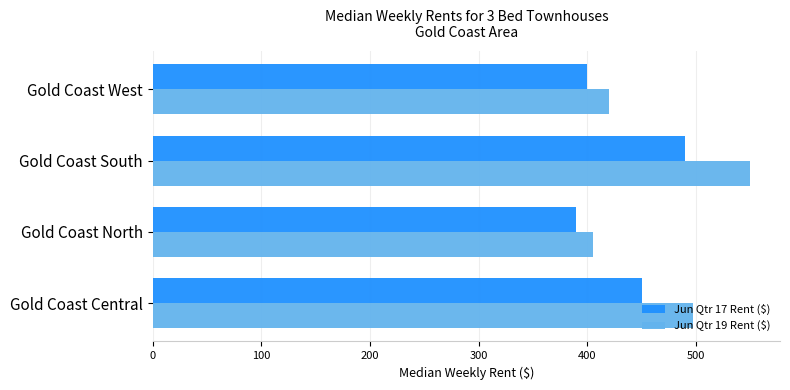

What is the difference between the maximum and second lowest values in the Jun Qtr 19 Rent ($) series?

130.0